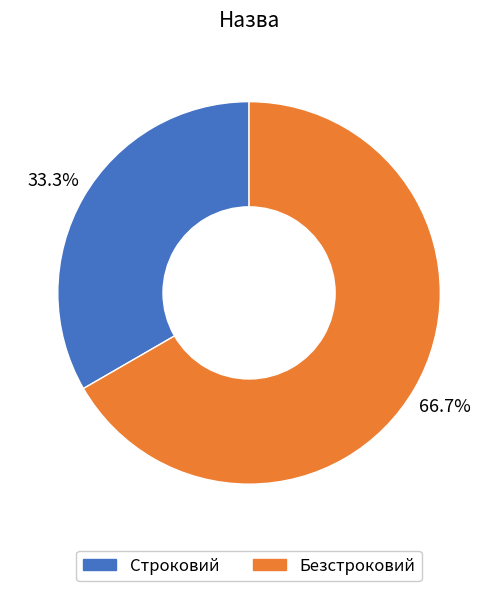

Is Безстроковий the majority of the pie?

Yes